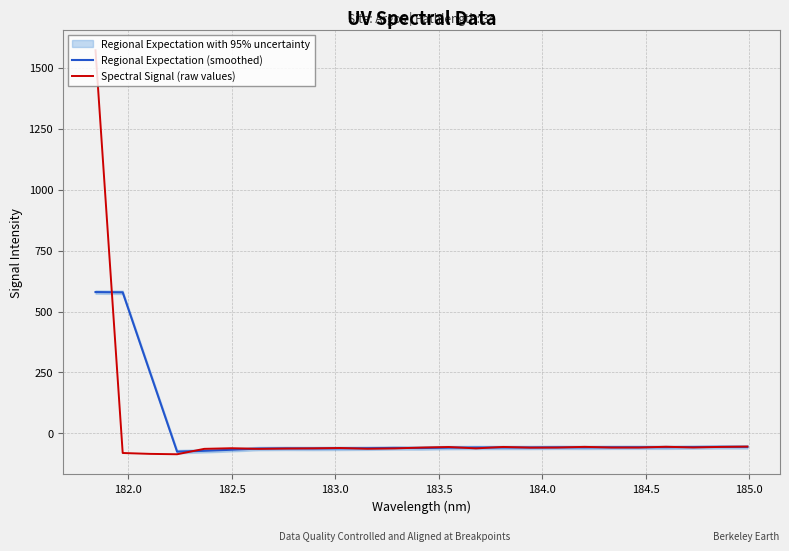

Count the number of categories in the chart.

25